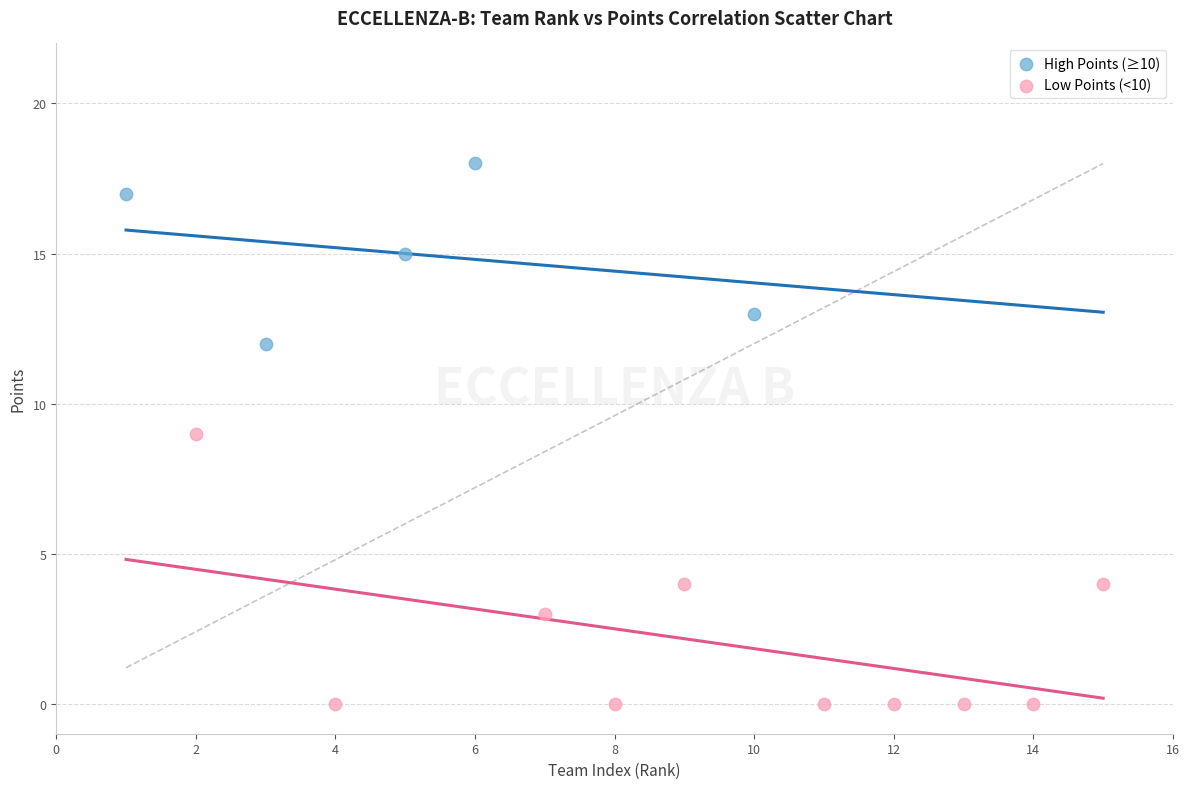

Which series contains the lowest Y value?

Low Points (<10)